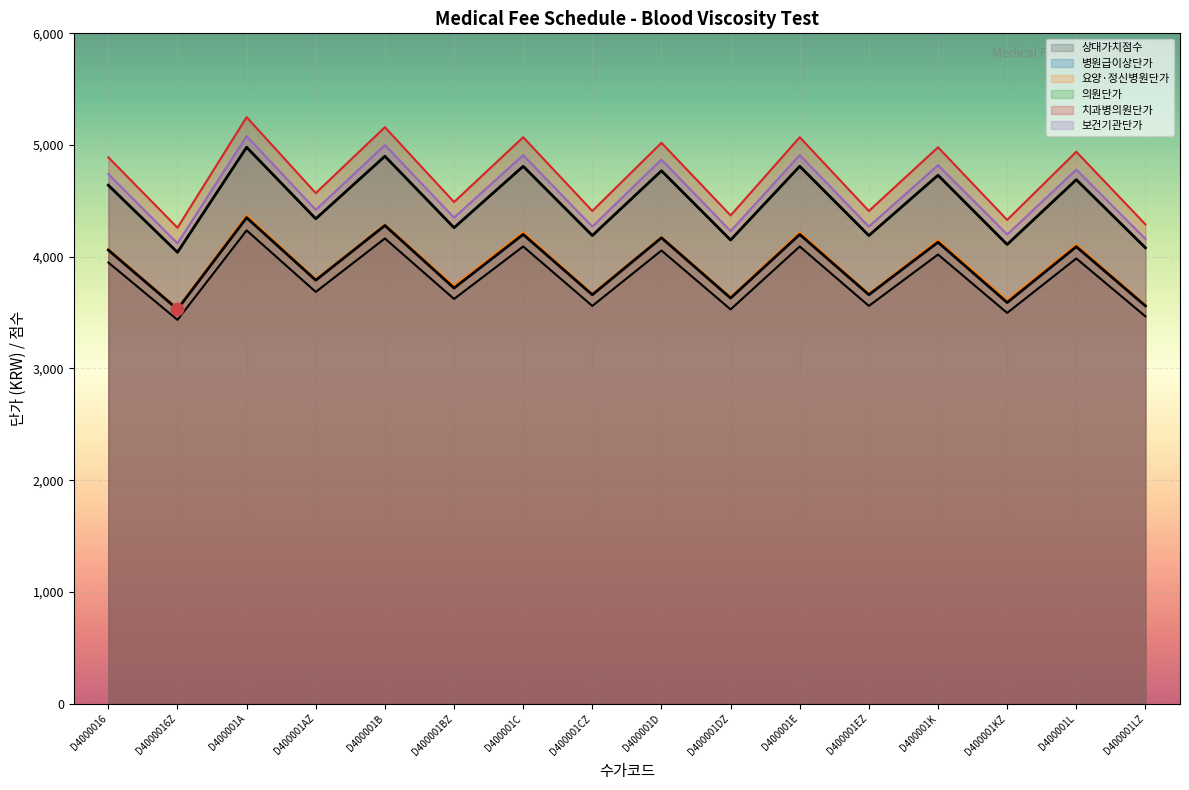

At how many categories does at least one series exceed 3926?

16